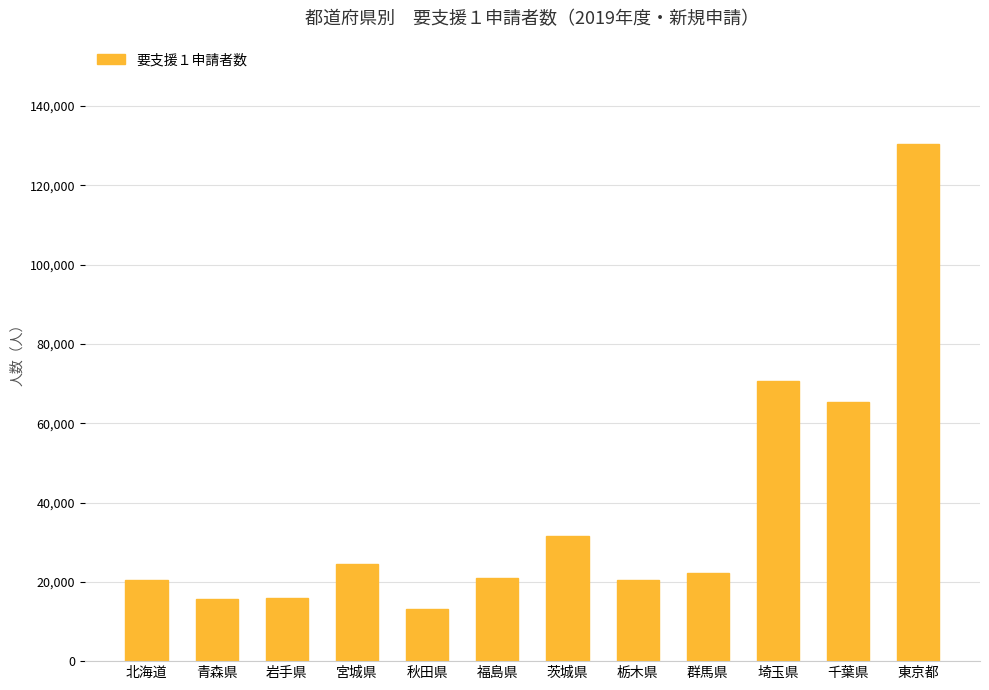

Does the chart contain stacked bars?

No